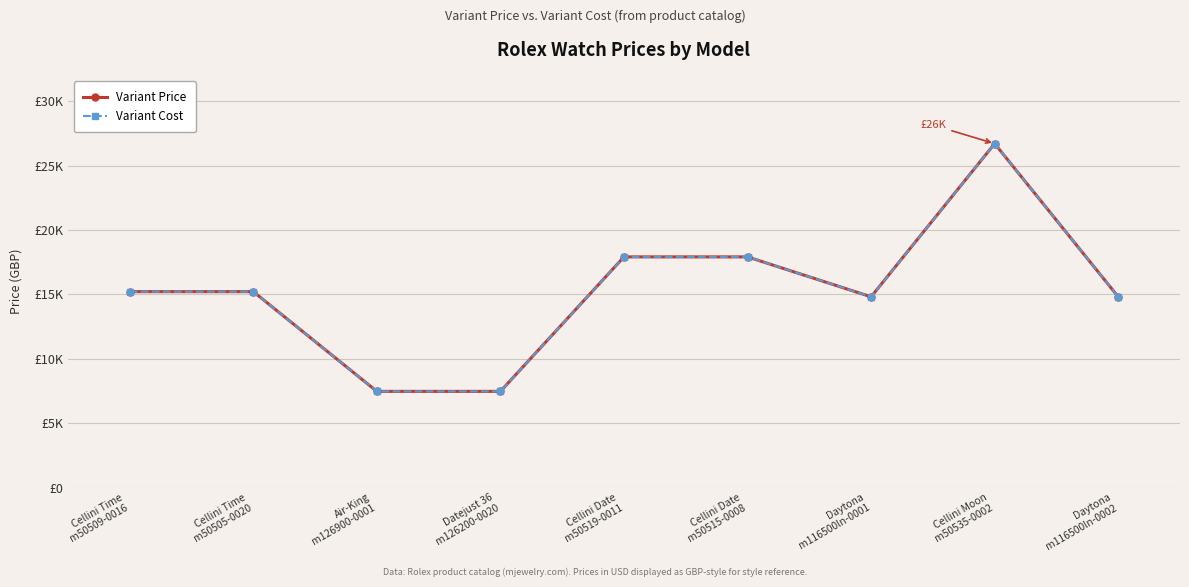

True or false: Variant Cost and Variant Price cross at least once.

False